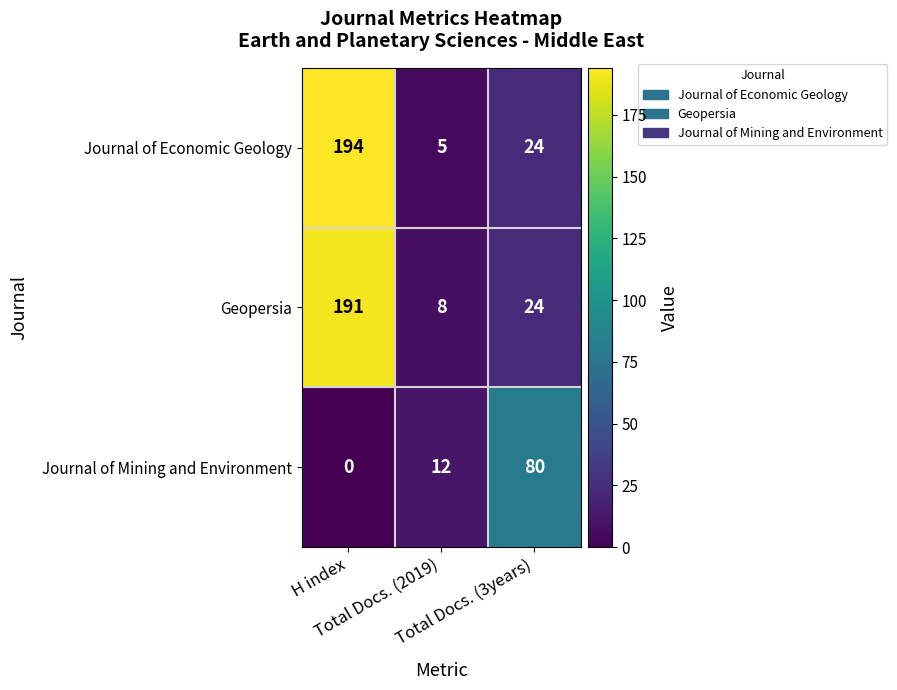

At H index, list the series in order from largest to smallest.

Journal of Economic Geology, Geopersia, Journal of Mining and Environment